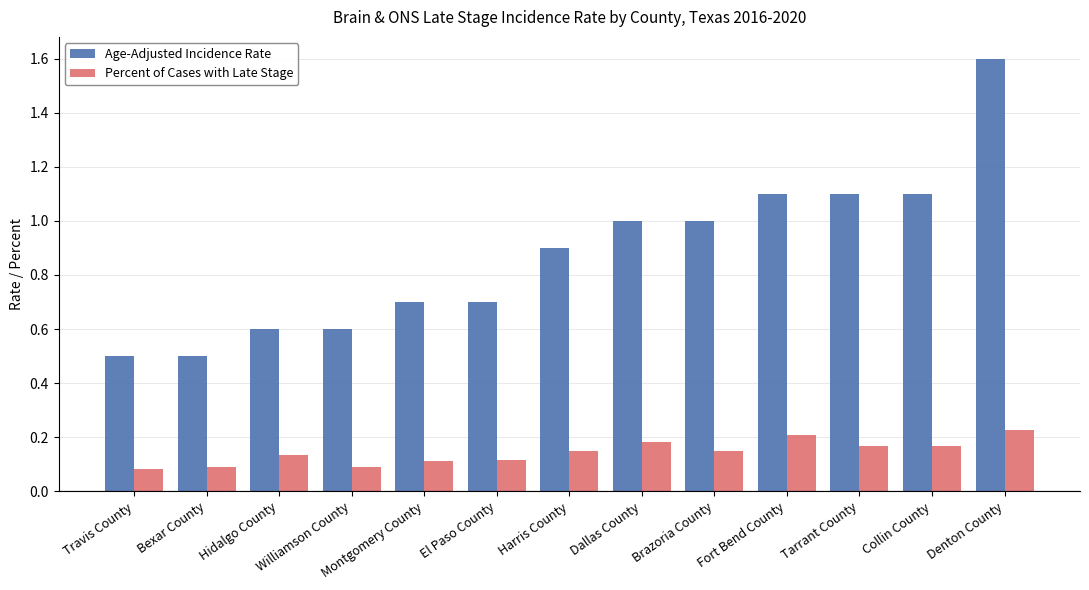

Which category has the highest value across all series?

Denton County